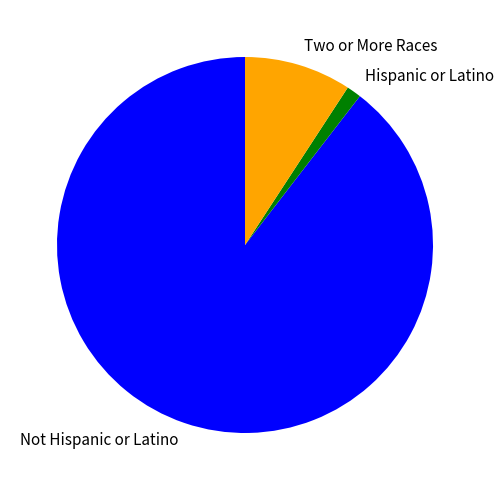

Rank the categories by value from highest to lowest.

Not Hispanic or Latino, Two or More Races, Hispanic or Latino